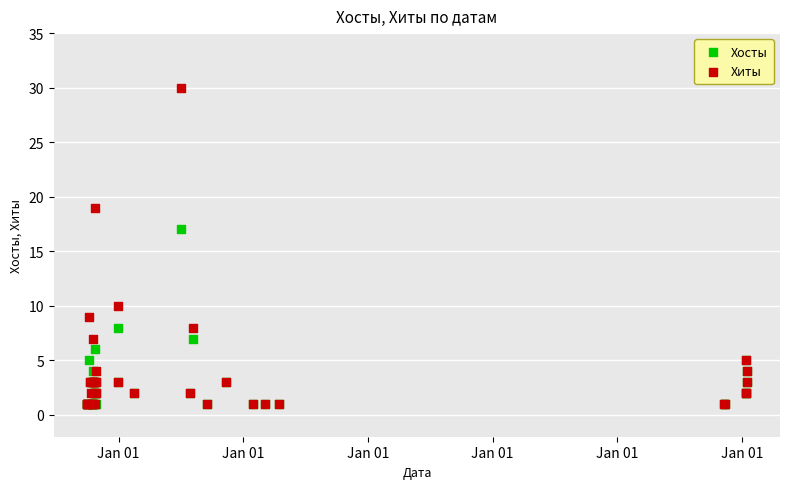

Across all series, what Y value is closest to 15?

17